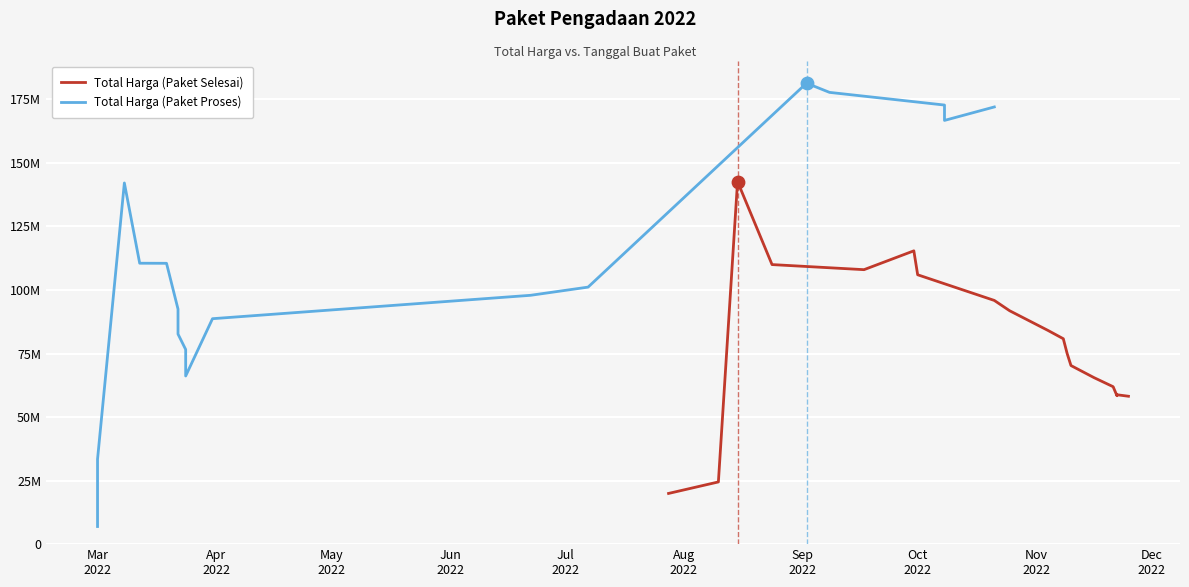

Which series has the largest total across all categories?

Total Harga (Paket Proses)